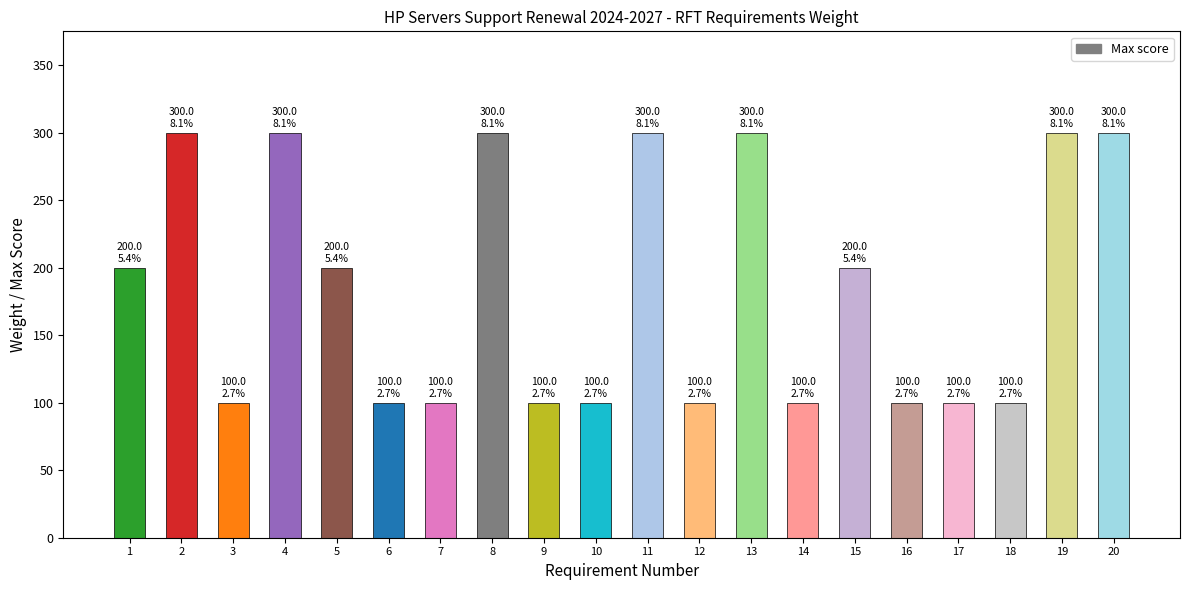

What is the value of the 17th bar from the left?

100